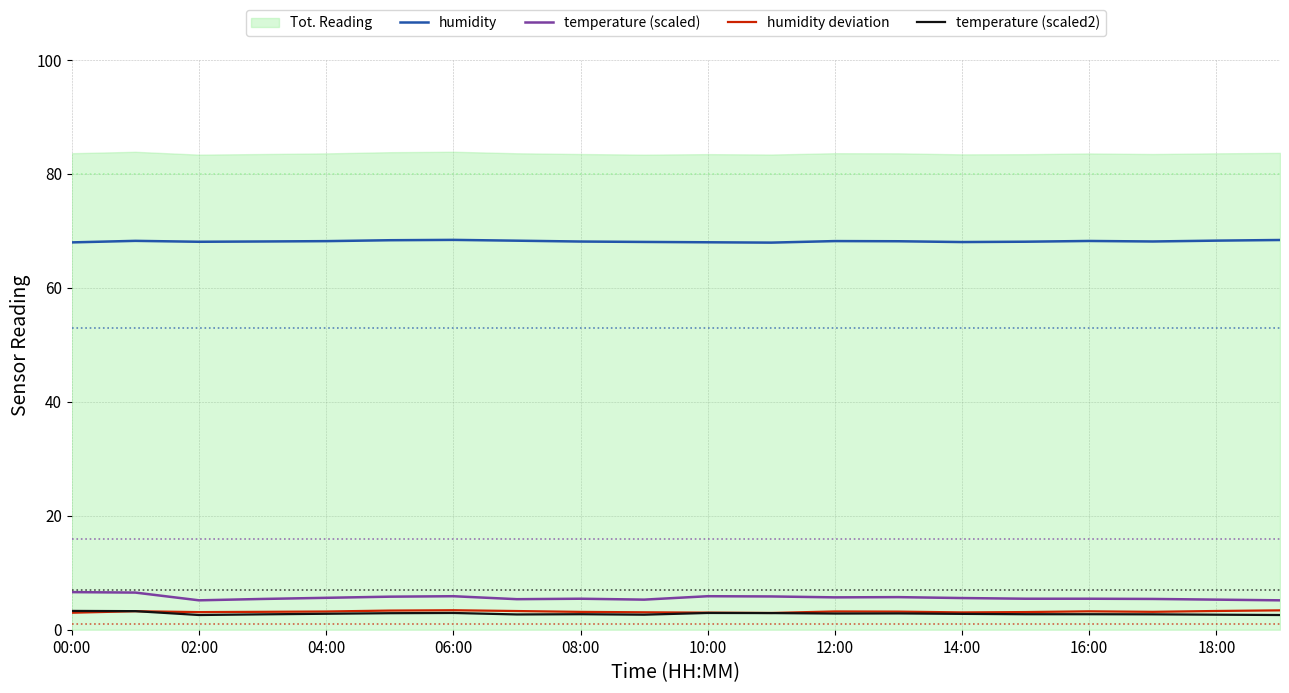

What is the minimum value for humidity?

67.9